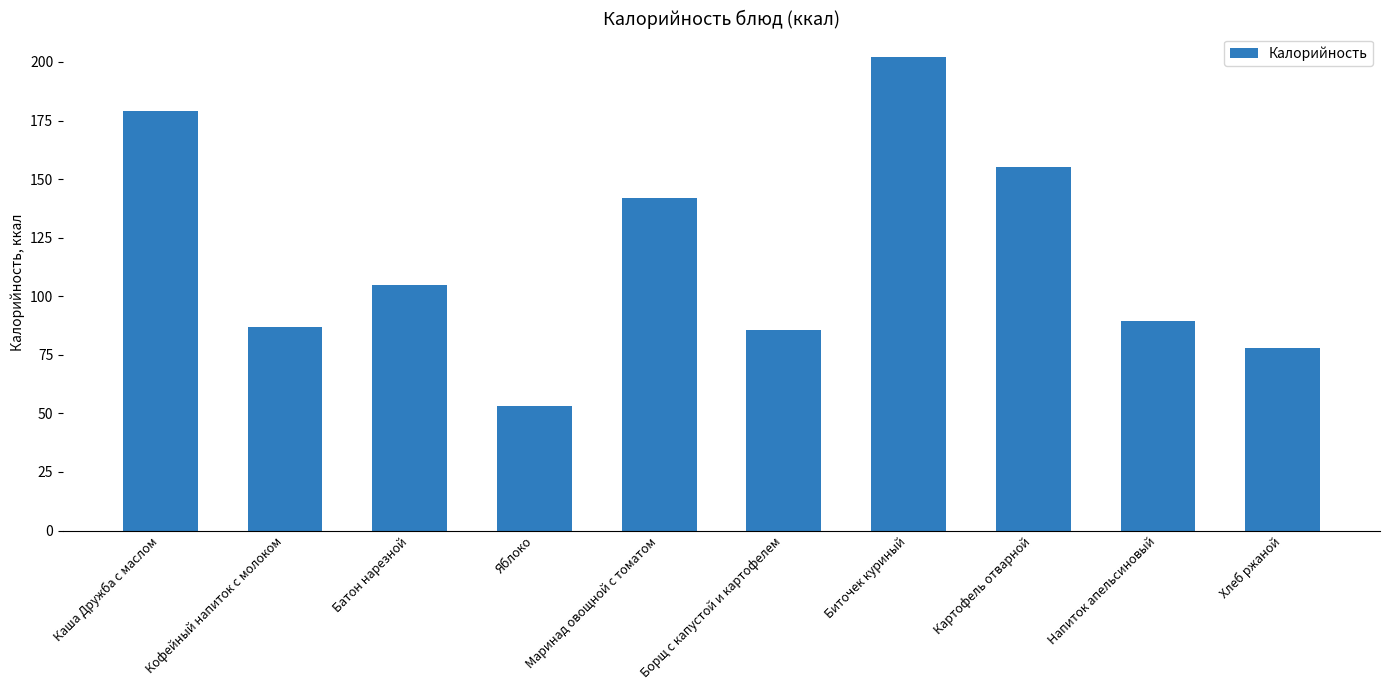

What value does the data have at Батон нарезной?

105.0